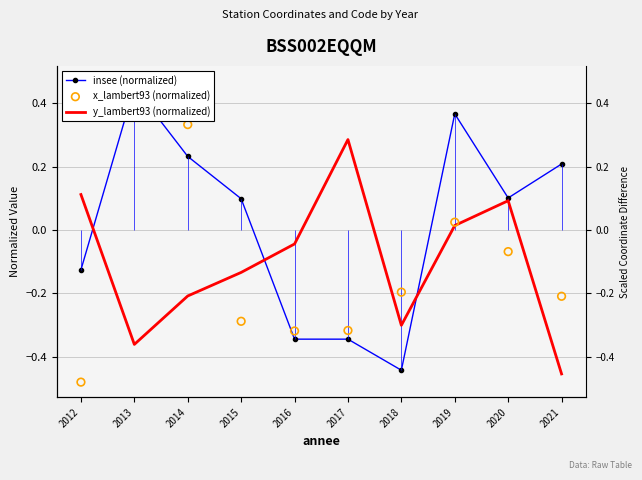

Which series reaches the minimum Y coordinate?

x_lambert93 (normalized)